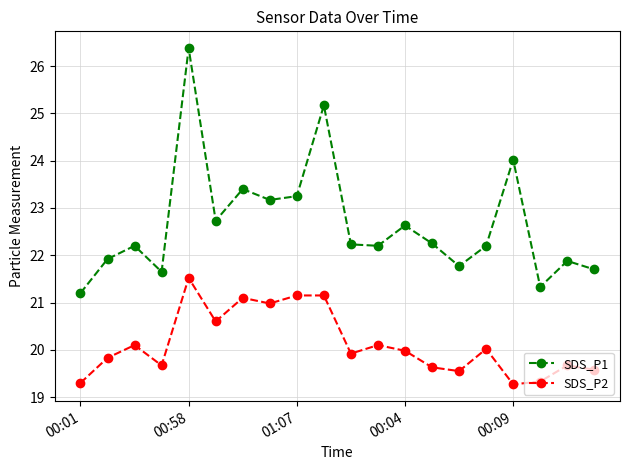

List the series in order of their peak value, highest first.

SDS_P1, SDS_P2